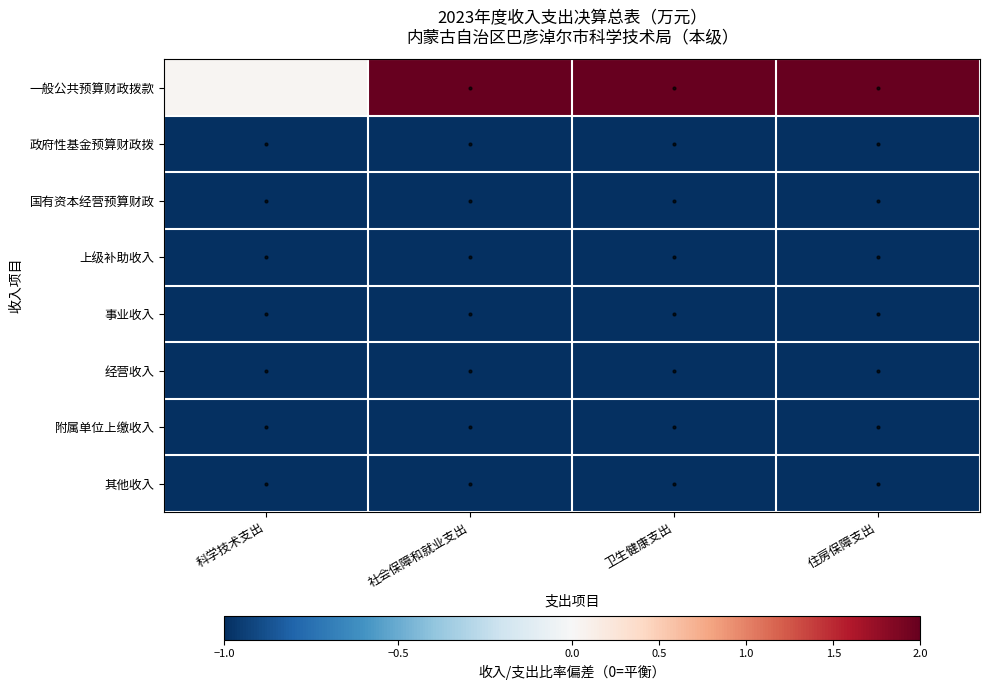

Rank the series by their maximum value, from highest to lowest.

一般公共预算财政拨款, 政府性基金预算财政拨, 国有资本经营预算财政, 上级补助收入, 事业收入, 经营收入, 附属单位上缴收入, 其他收入